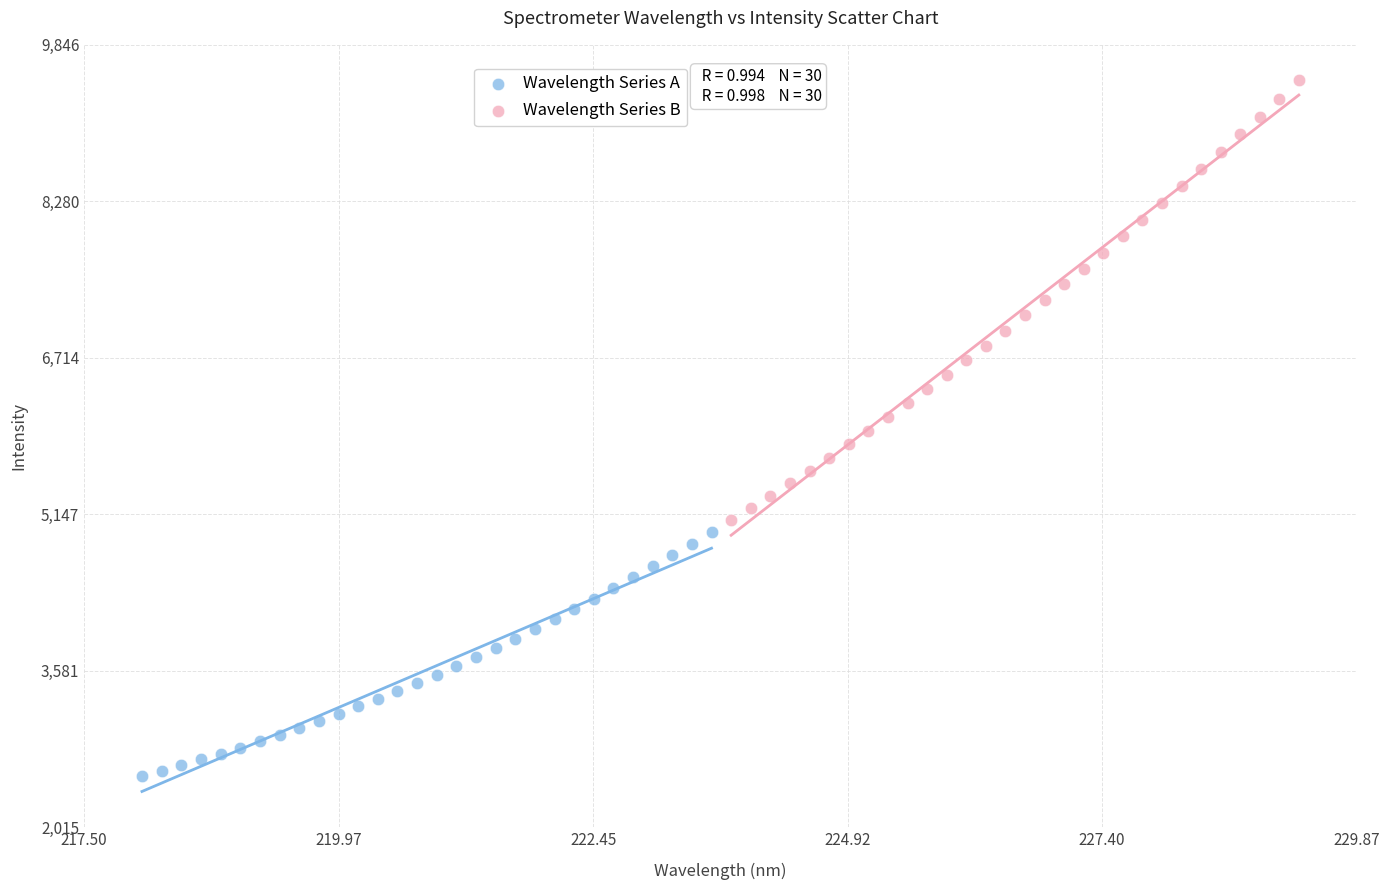

Which series has the widest spread of Y values?

Wavelength Series B